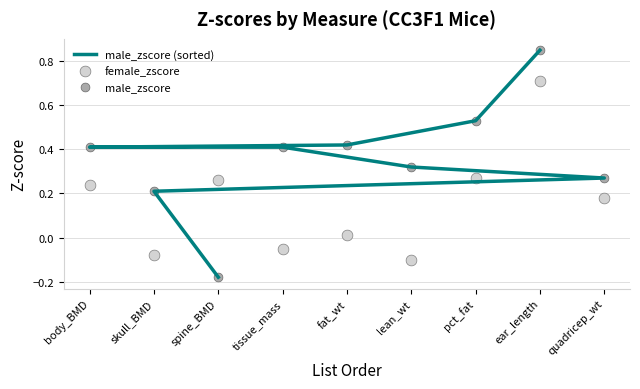

At how many categories does at least one series exceed 0?

9